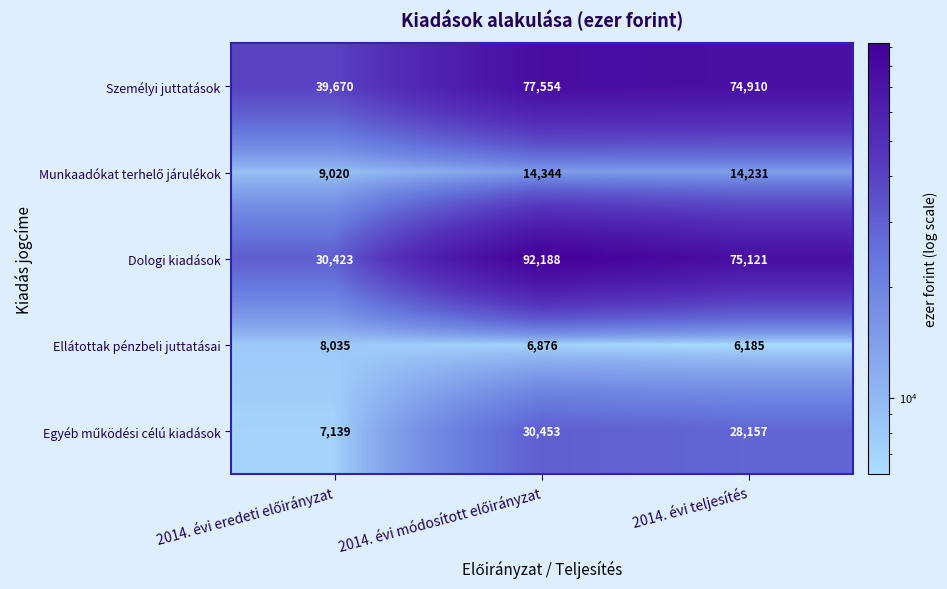

At which label is Dologi kiadások closest to 61305?

2014. évi teljesítés